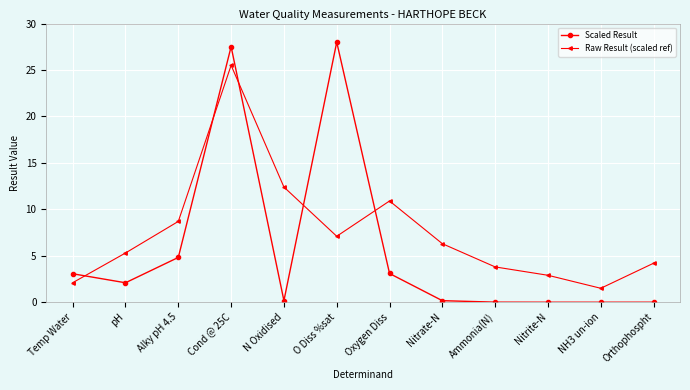

The value of Raw Result (scaled ref) at Nitrite-N is 5.2. True or false?

False